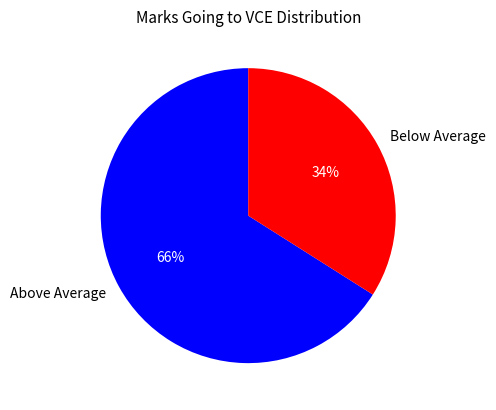

Is the sum of Below Average and Above Average greater than half?

Yes